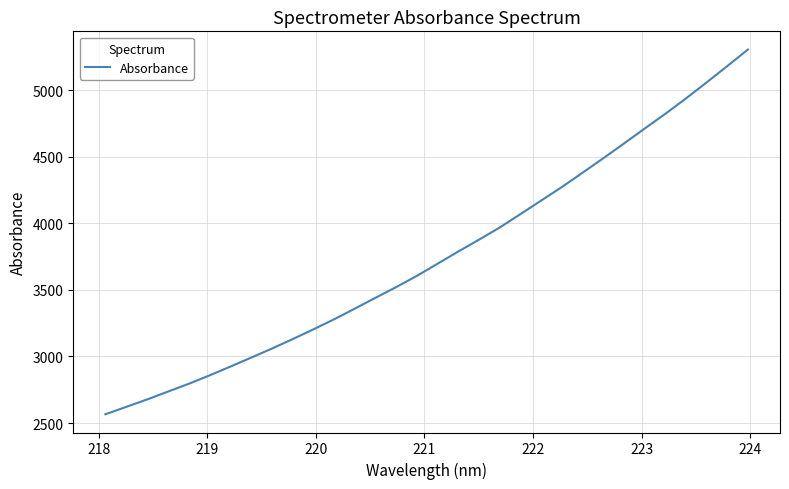

What is the greatest value displayed?

5305.8